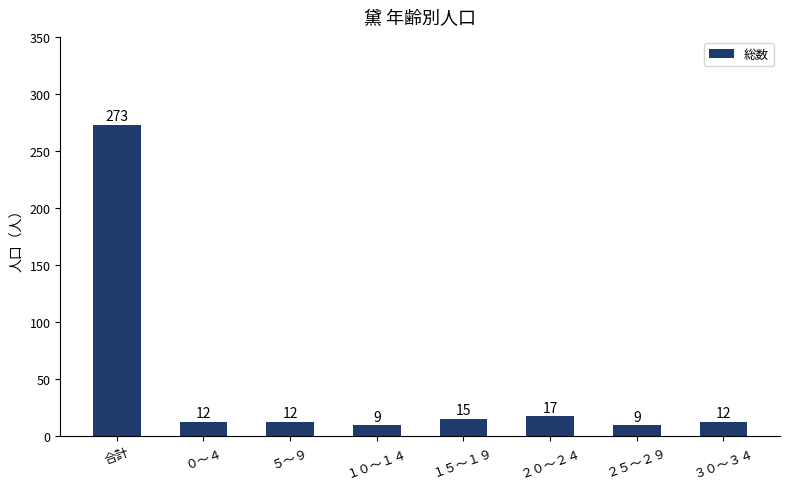

Where is the data nearest to the value 141?

２０～２４